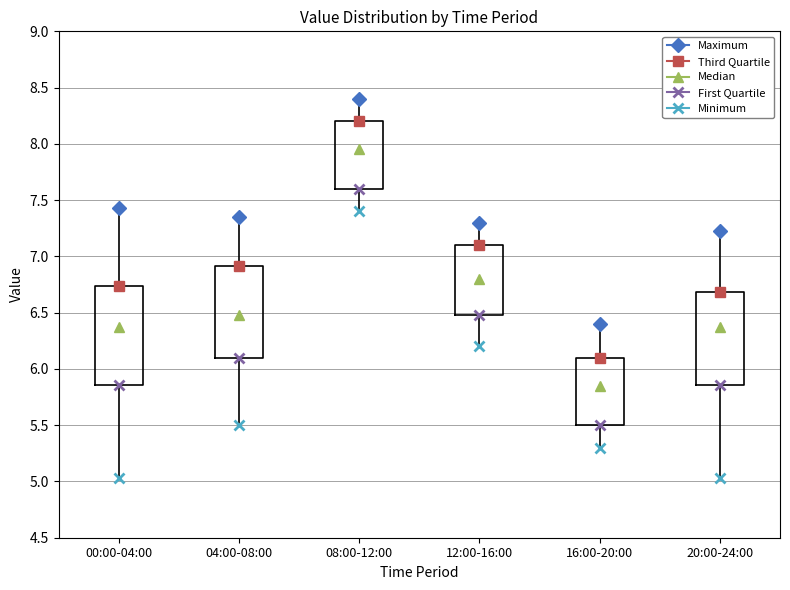

Reading left to right, read every box against the y-axis: the position of its median line, the range the box covers, and the ends of its whiskers. The values are not printed on the chart, so give them approximately, as read against the axis.

00:00-04:00: median 6.35, box 5.85 to 6.75, whiskers 5.05 to 7.45
04:00-08:00: median 6.50, box 6.10 to 6.90, whiskers 5.50 to 7.35
08:00-12:00: median 7.95, box 7.60 to 8.20, whiskers 7.40 to 8.40
12:00-16:00: median 6.80, box 6.50 to 7.10, whiskers 6.20 to 7.30
16:00-20:00: median 5.85, box 5.50 to 6.10, whiskers 5.30 to 6.40
20:00-24:00: median 6.35, box 5.85 to 6.70, whiskers 5.05 to 7.25